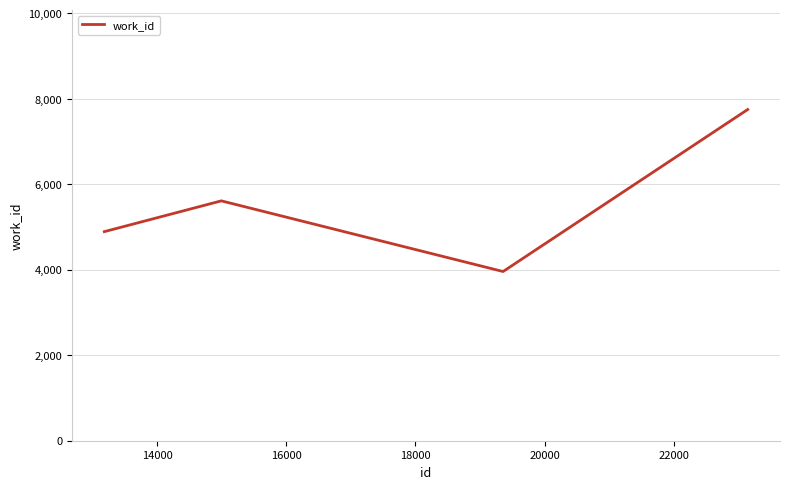

How many series are shown in this chart?

1